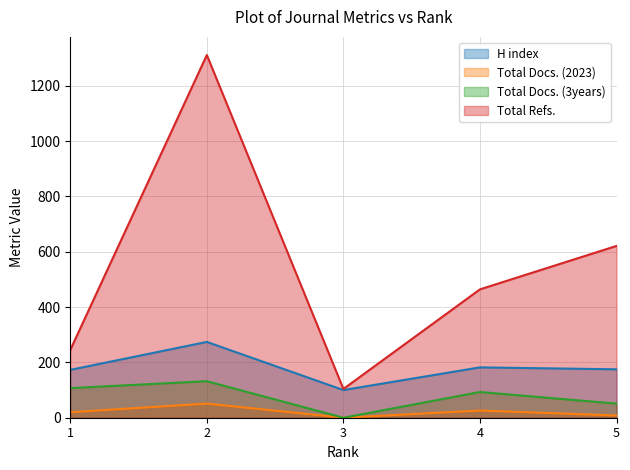

What is the total value across all series at 2?

1768